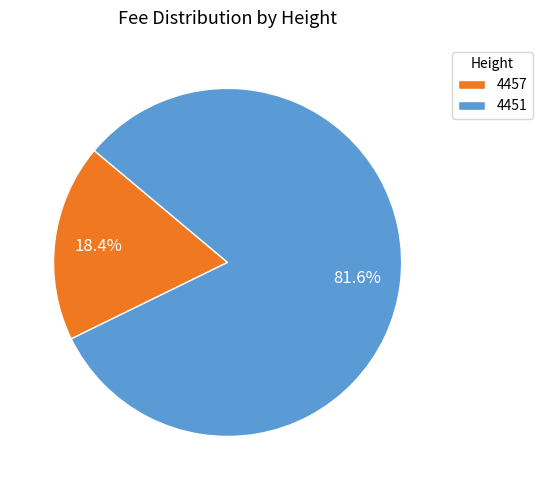

Approximately how many times larger is the value at 4451 compared to 4457?

4.4